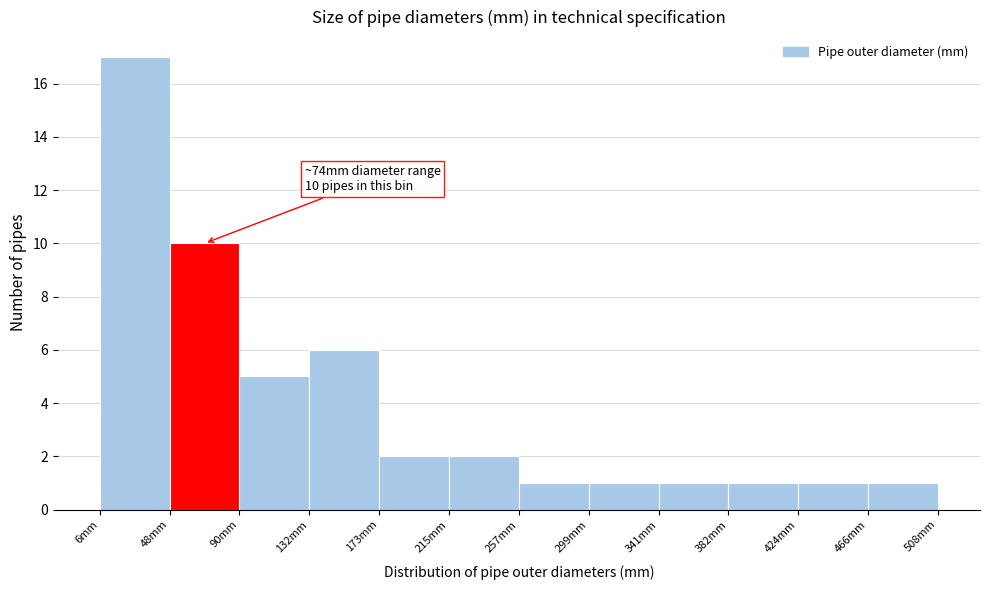

Over which range of the x-axis is the bar tallest?

5 to 50